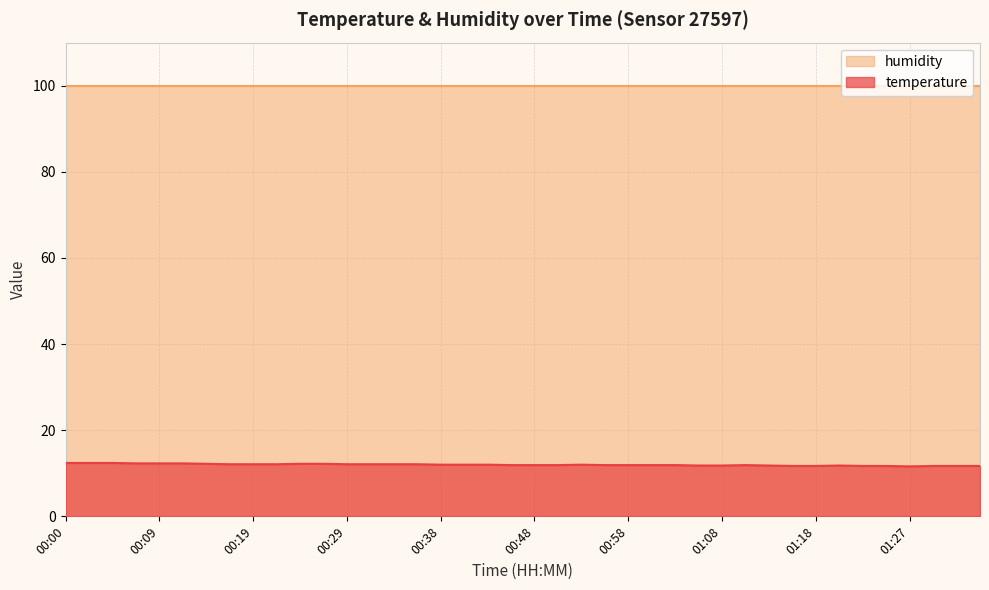

The value at 00:38 is 12.0. True or false?

True